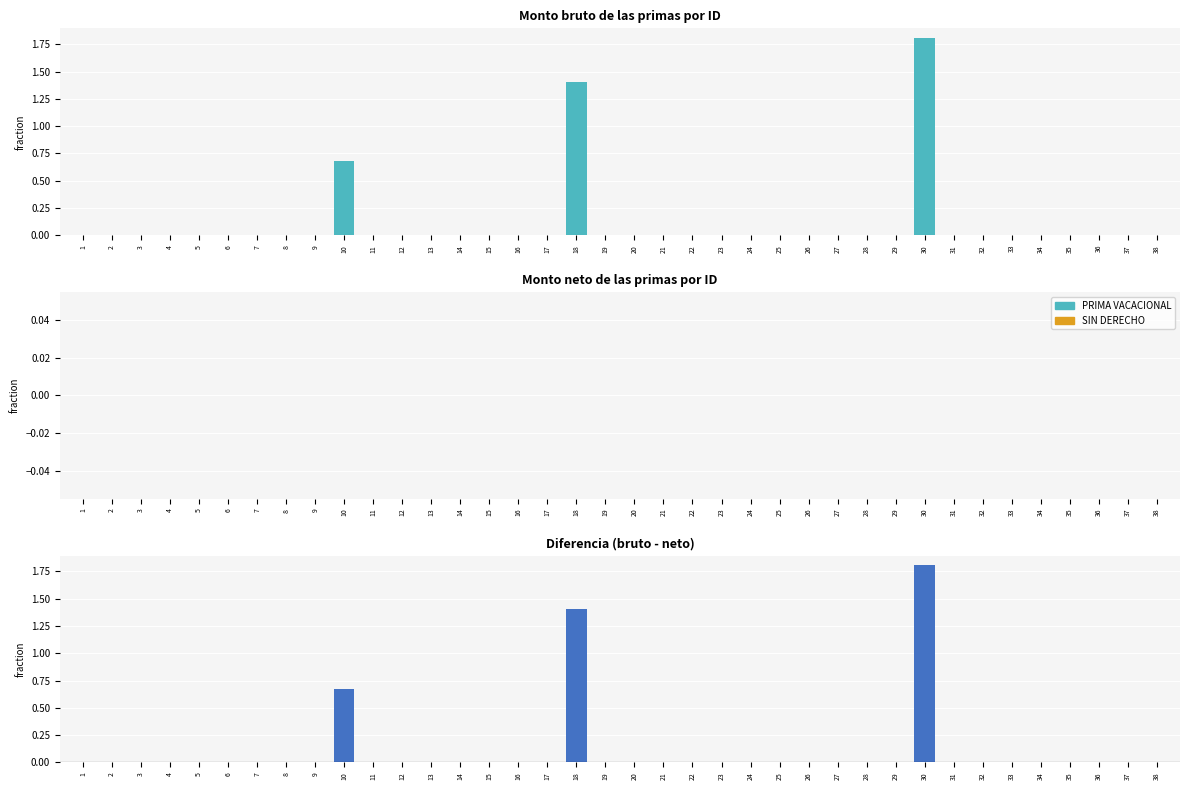

Which series has the largest total across all categories?

Monto bruto de las primas